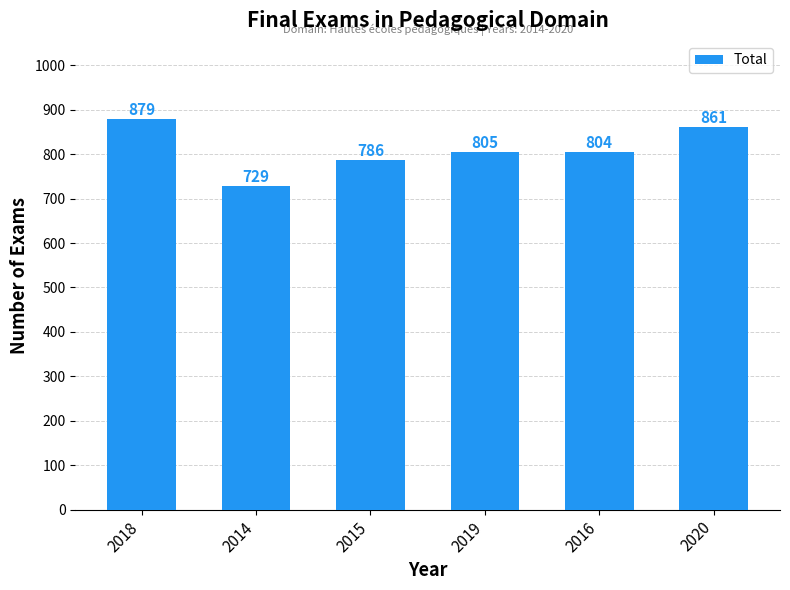

Which has a higher value, 2015 or 2014?

2015